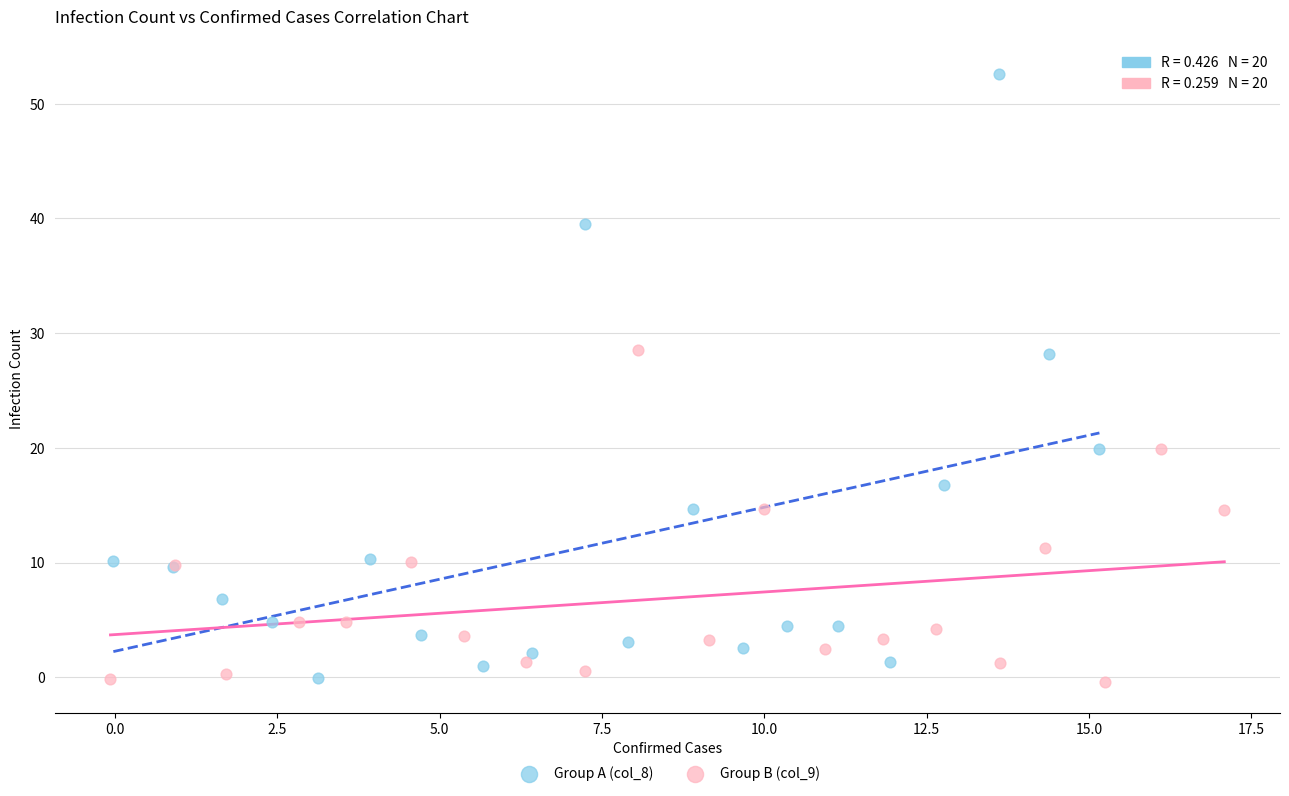

What are all the series names shown in the legend?

Group A (col_8), Group B (col_9)